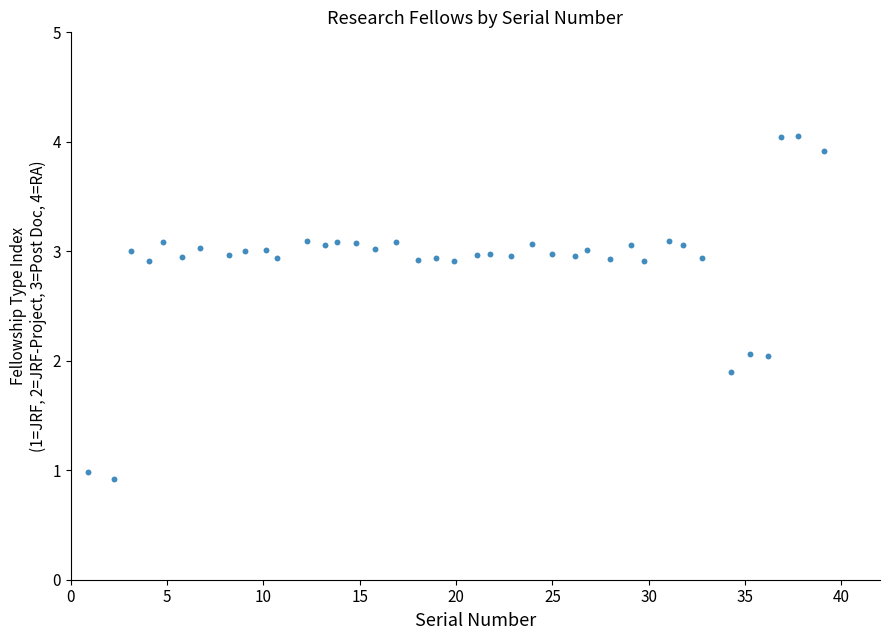

What is the range of Y values (max minus min)?

3.1